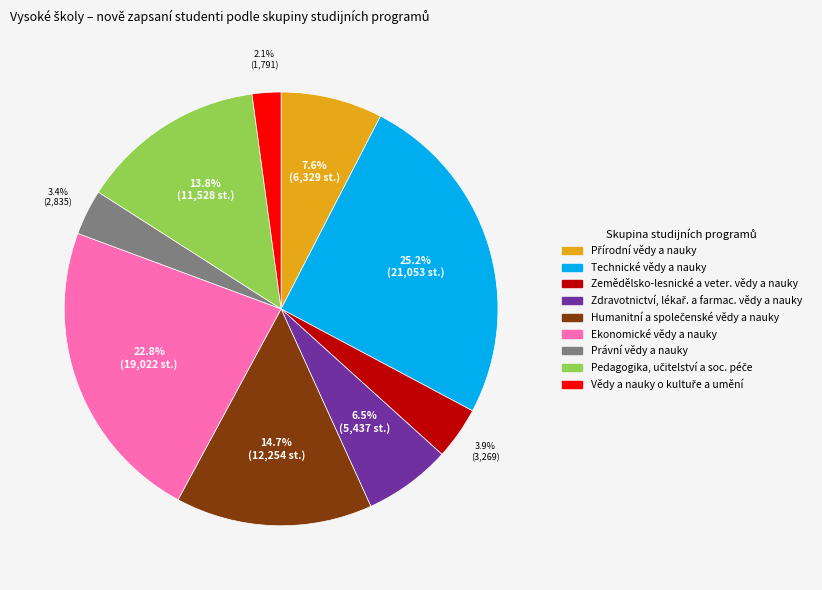

Which category has the biggest portion of the pie?

Technické vědy a nauky